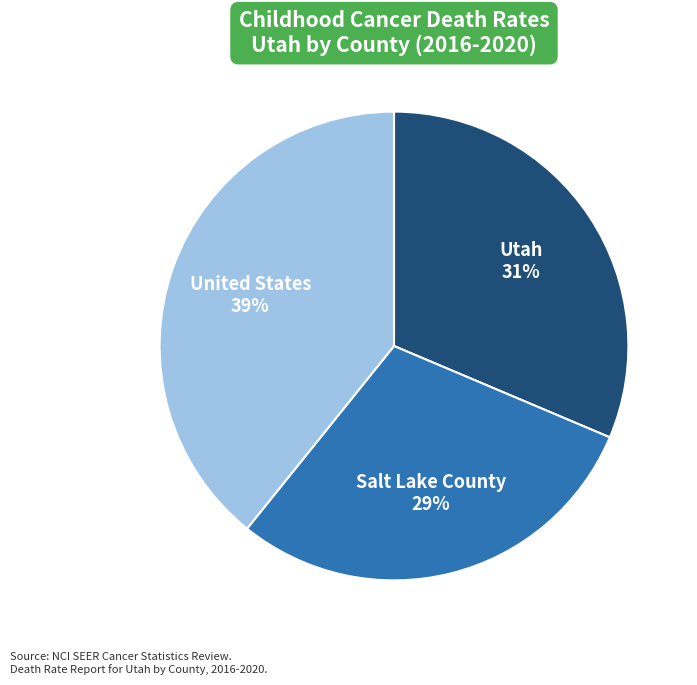

Rank the categories by value from highest to lowest.

United States, Utah, Salt Lake County